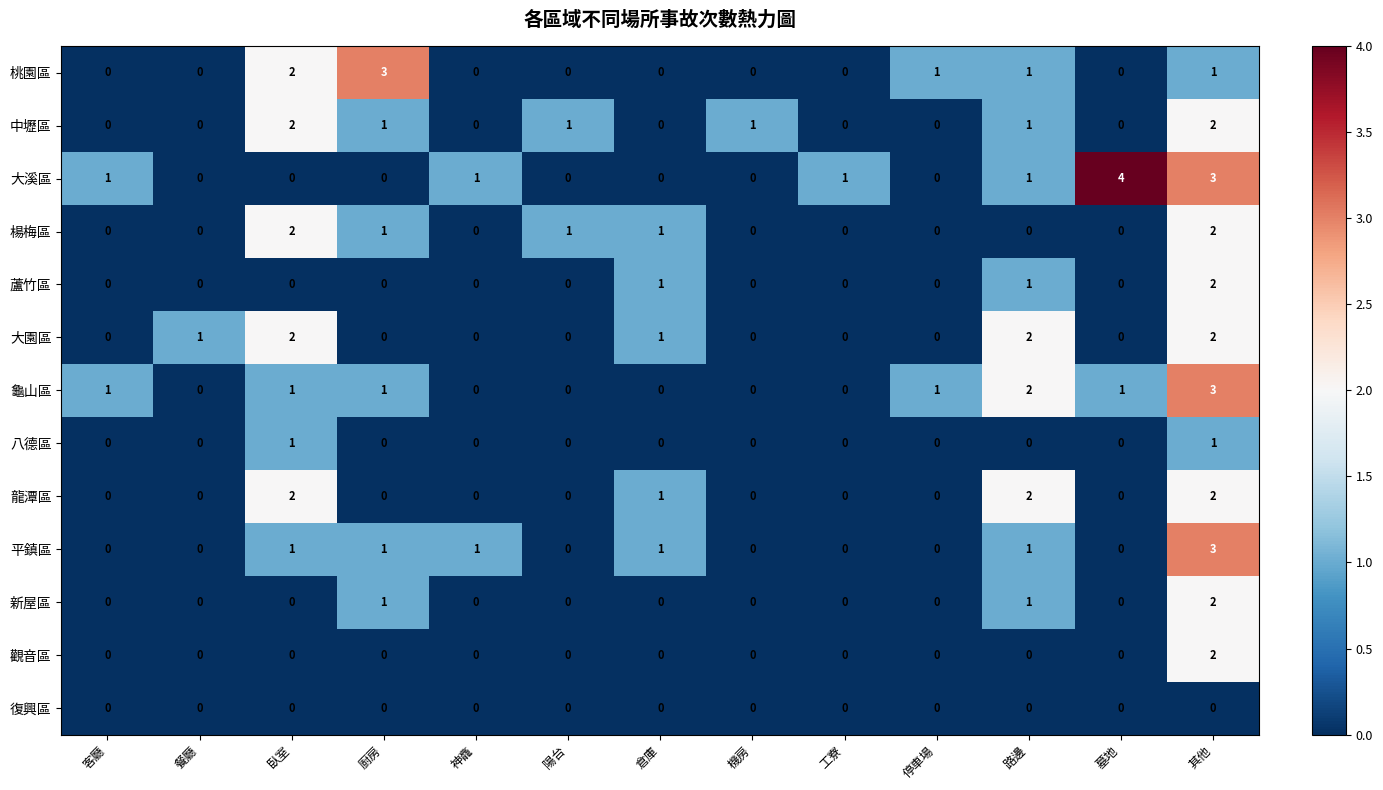

Which label corresponds to the largest value in the chart?

墓地